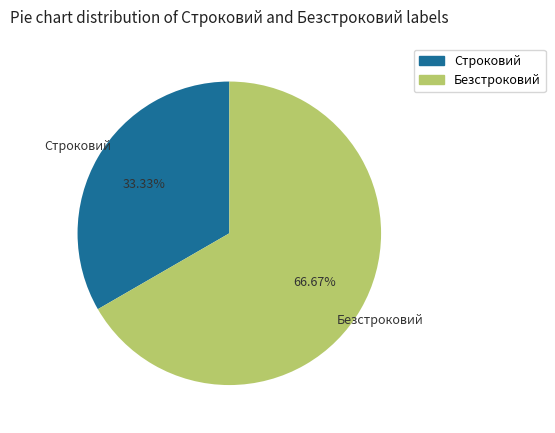

Between Безстроковий and Строковий, which is larger?

Безстроковий